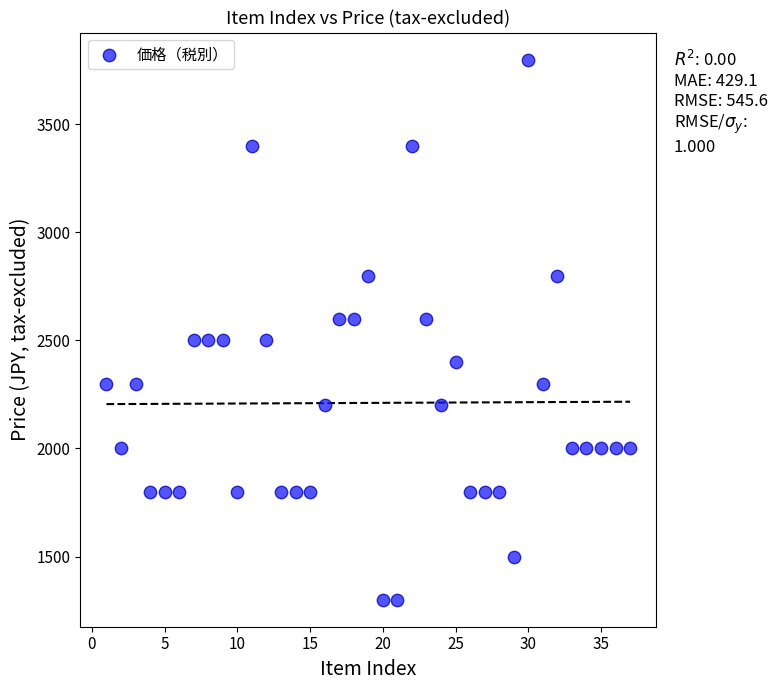

What is the range of Y values (max minus min)?

2500